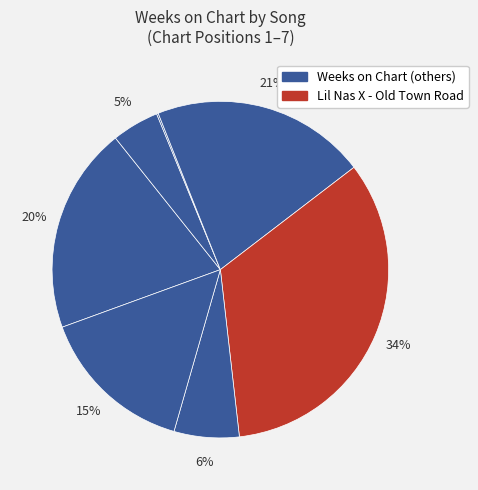

Which category has the biggest portion of the pie?

Lil Nas X - Old Town Road